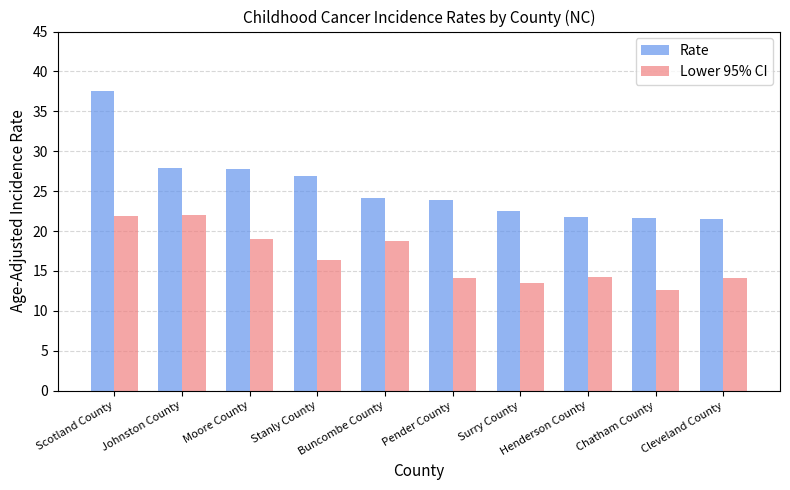

At how many categories does at least one series exceed 31?

1